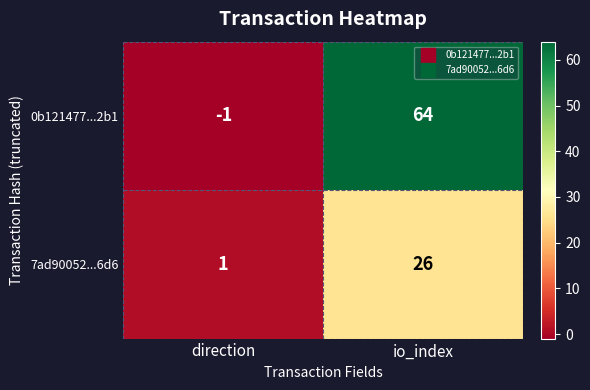

The value of 0b121477...2b1 at io_index is 112. True or false?

False